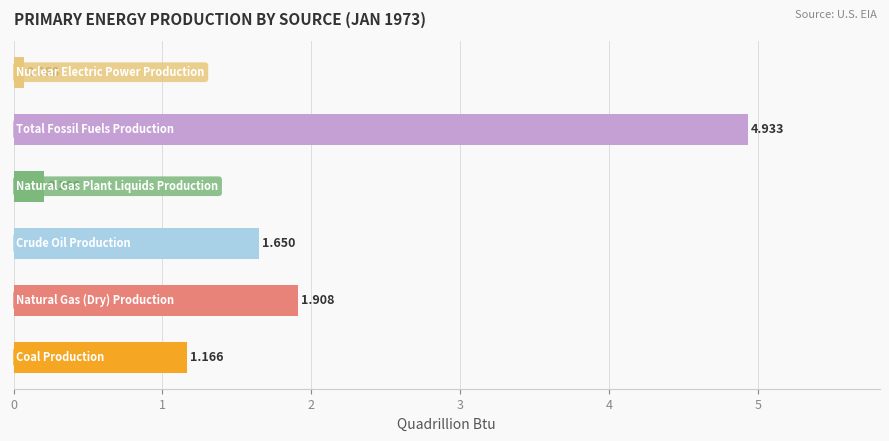

What is the approximate value at Natural Gas (Dry) Production?

1.9